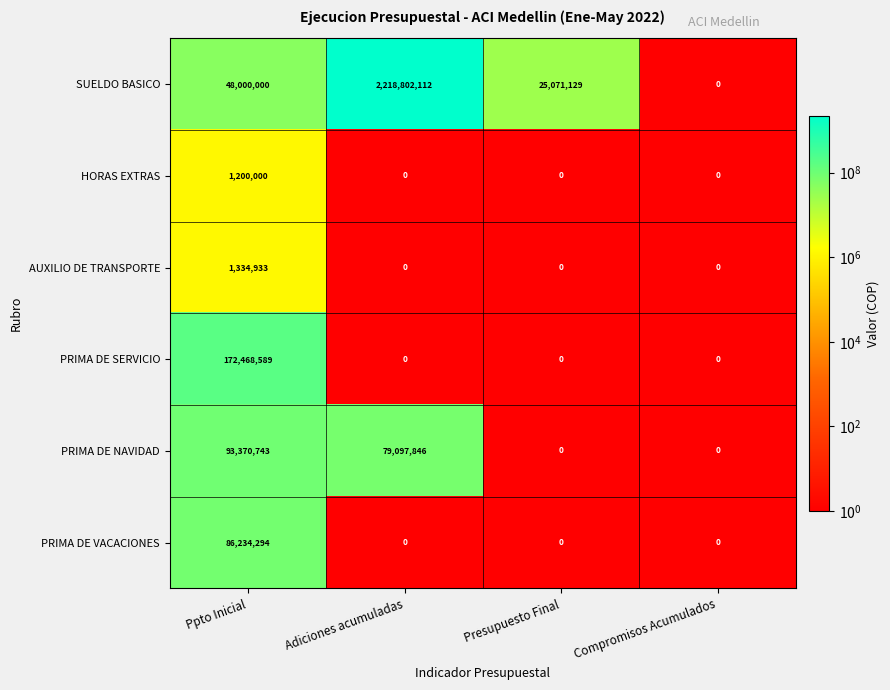

At how many categories does at least one series exceed 149624702?

2